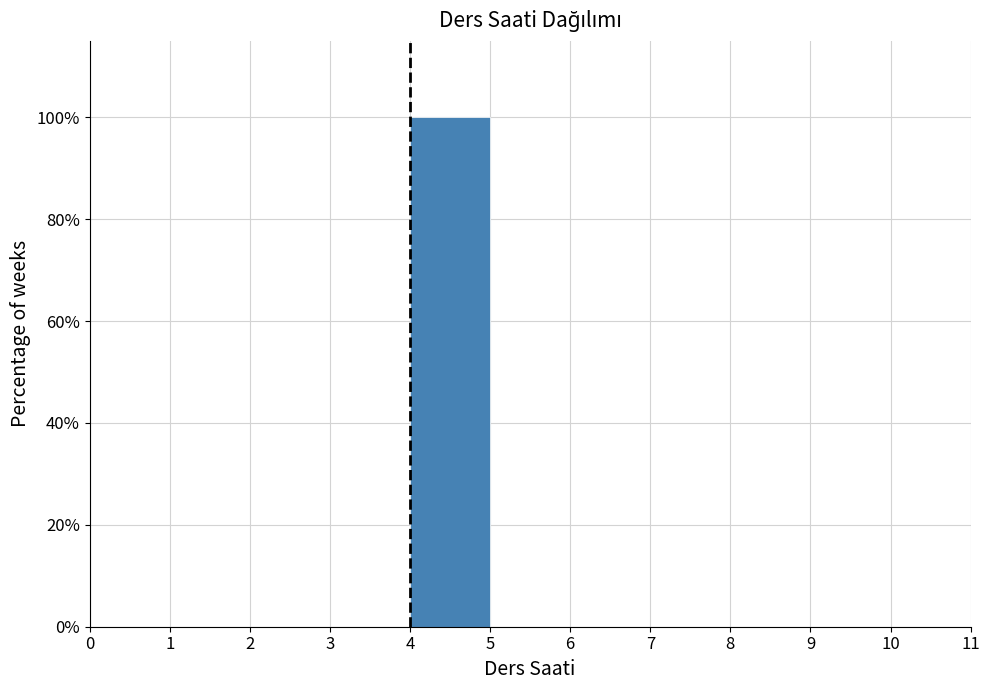

Which range on the x-axis has the tallest bar?

4 to 5